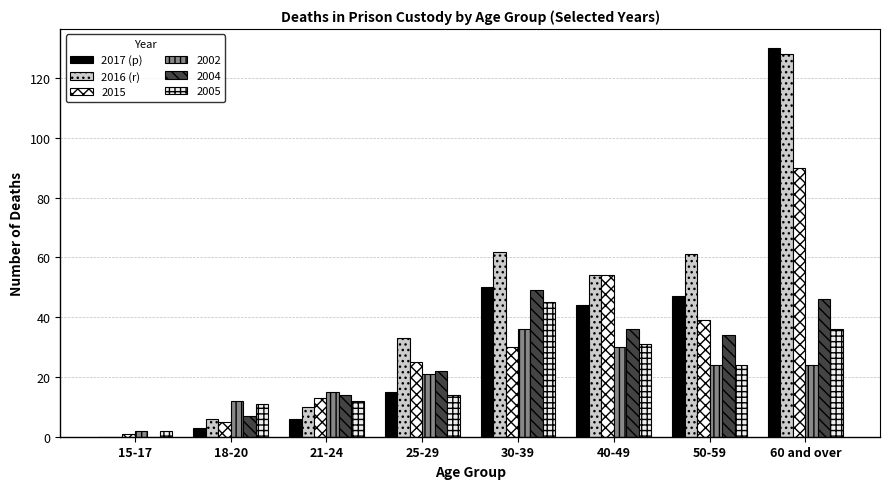

Is it true that 2017 (p) equals 81 at 30-39?

False